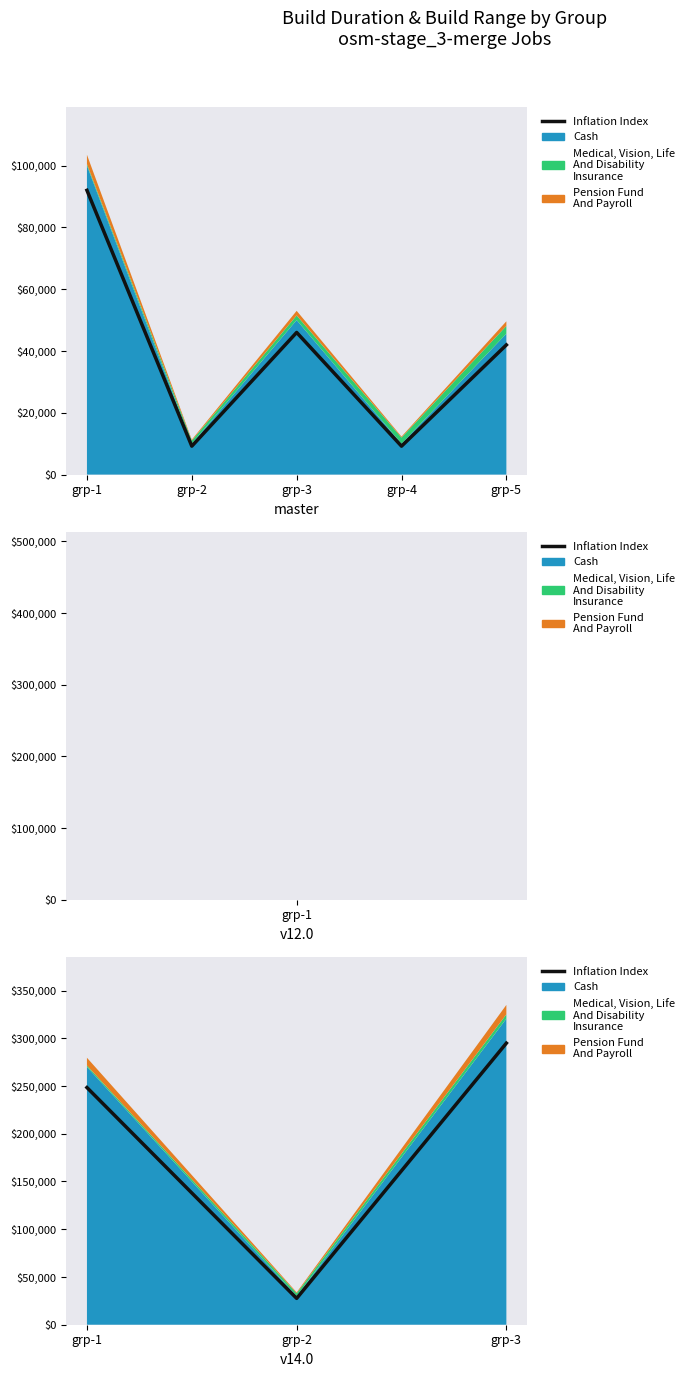

Rank the categories by value from highest to lowest.

grp-3, grp-1, grp-2